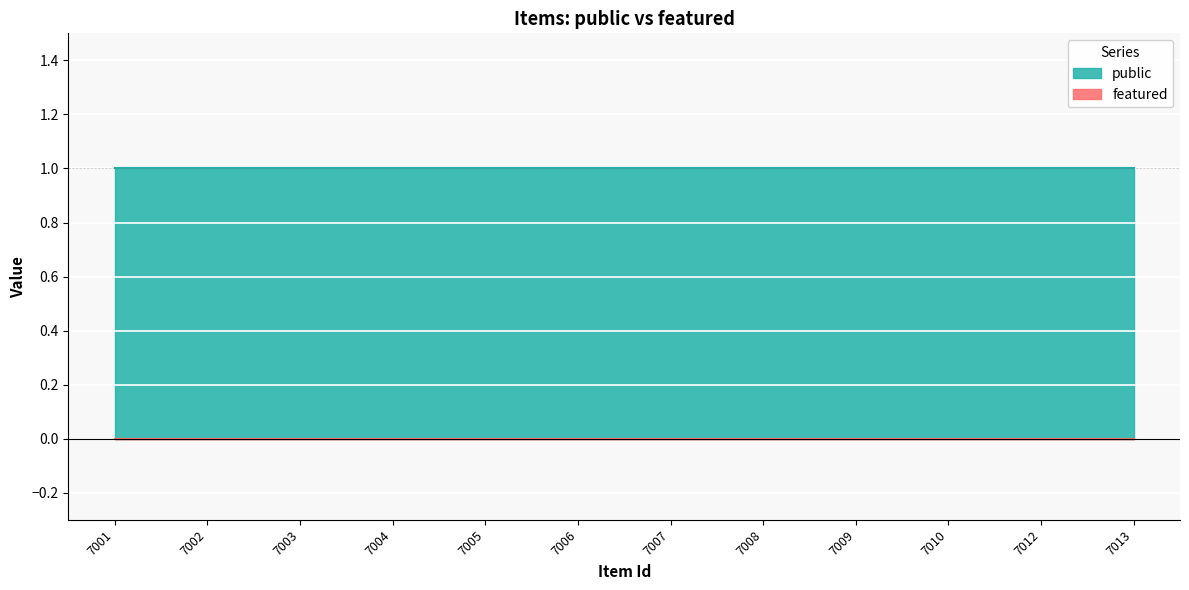

What is the total value across all series at 7004?

1